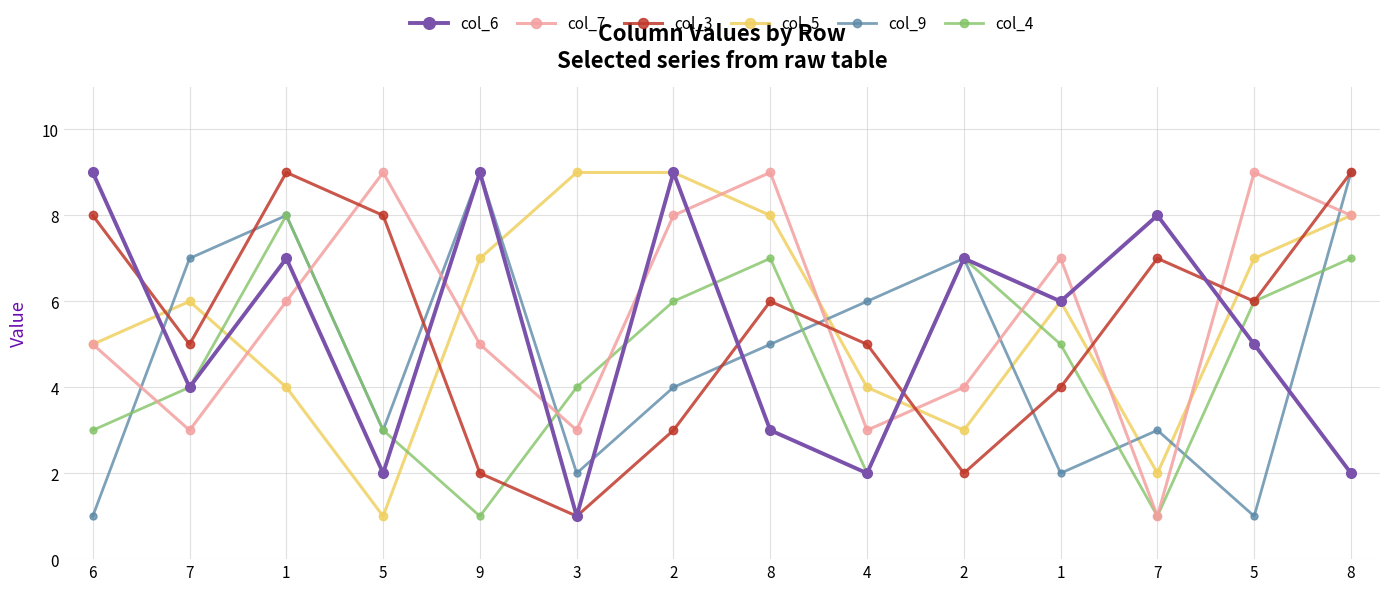

What is the label of the 3rd point from the left?

1